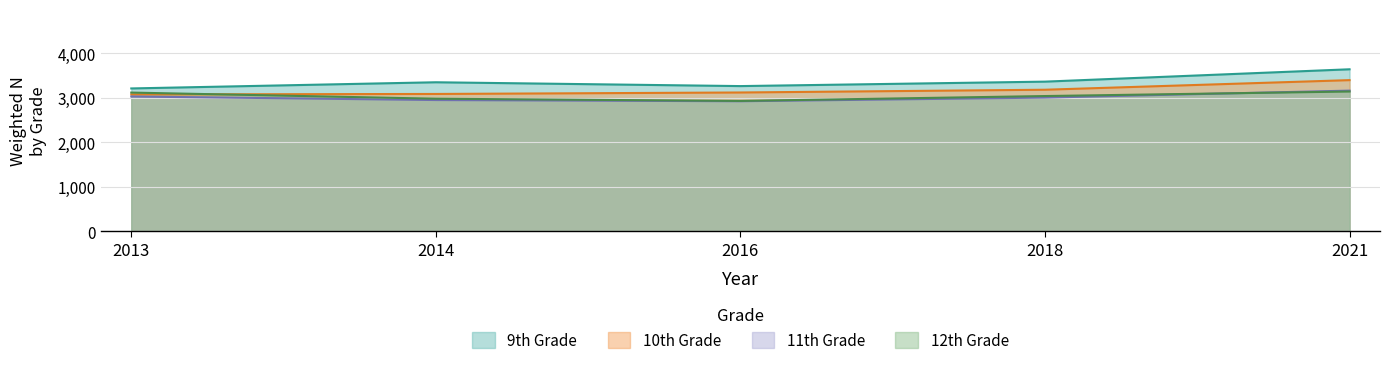

True or false: 9th Grade has a value of 3352 at 2014.

True